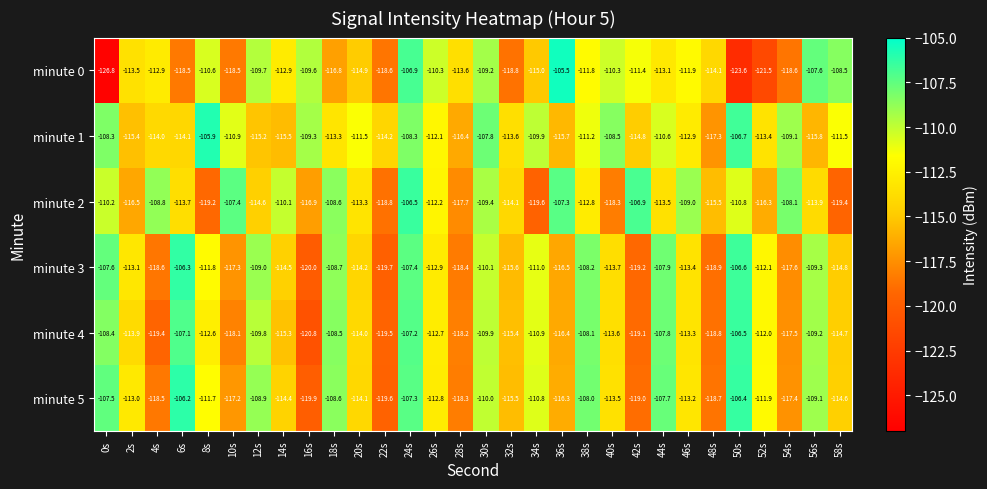

What is the highest value of the minute 2 series?

-106.5